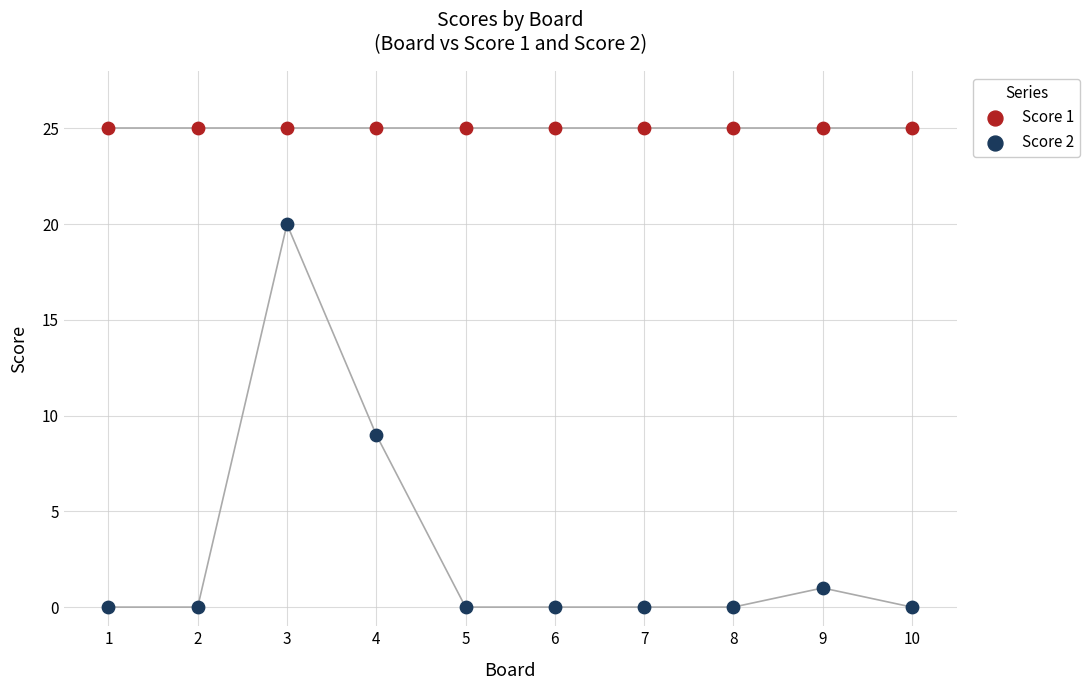

In the Score 2 series, what Y value is closest to 10?

9